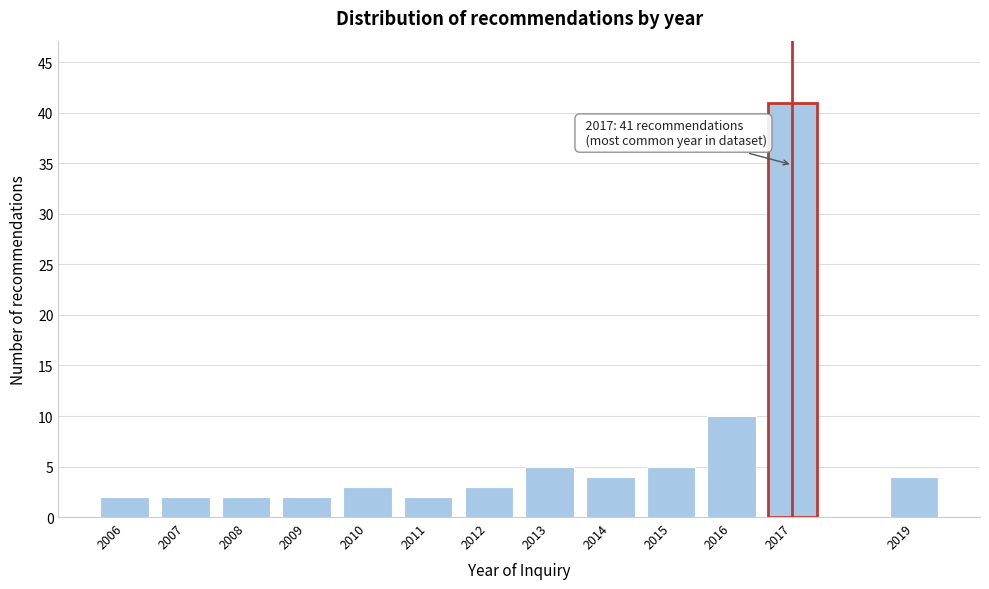

Reading left to right, transcribe all the data shown in this chart.

2006=2	2007=2	2008=2	2009=2	2010=3	2011=2	2012=3	2013=5	2014=4	2015=5	2016=10	2017=41	2019=4